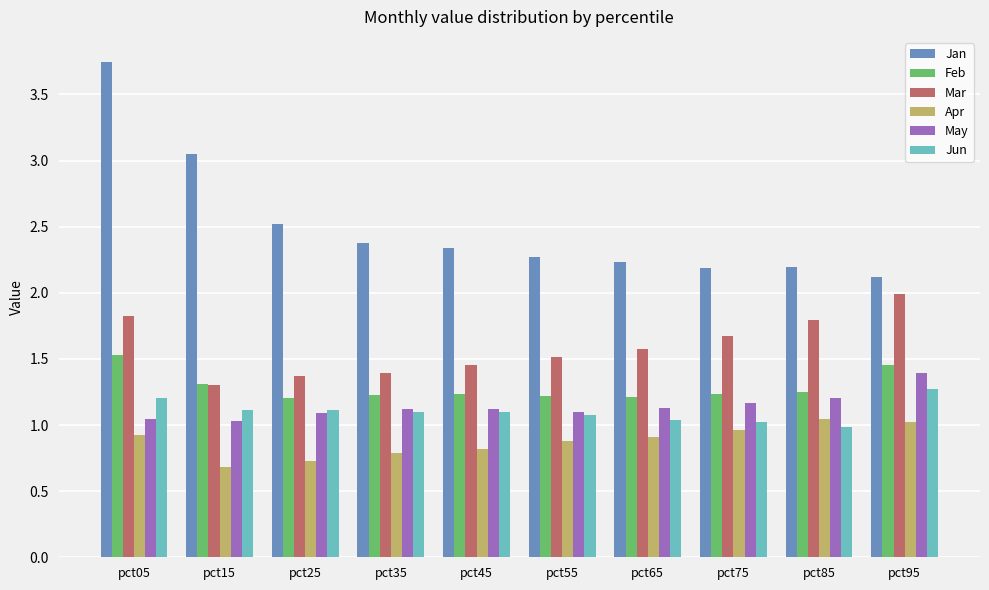

Which label corresponds to the largest value in the chart?

pct05